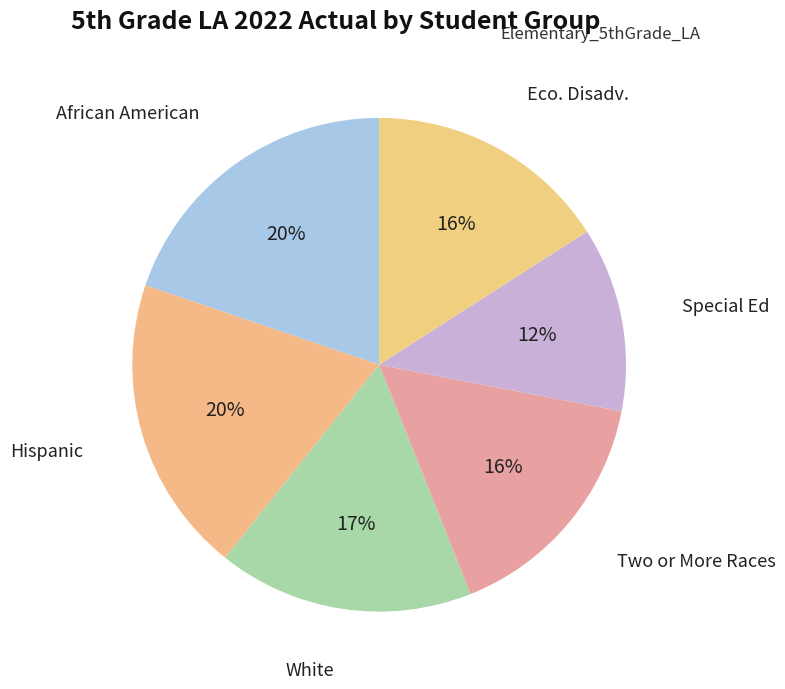

Between African American and Eco. Disadv., which is larger?

African American